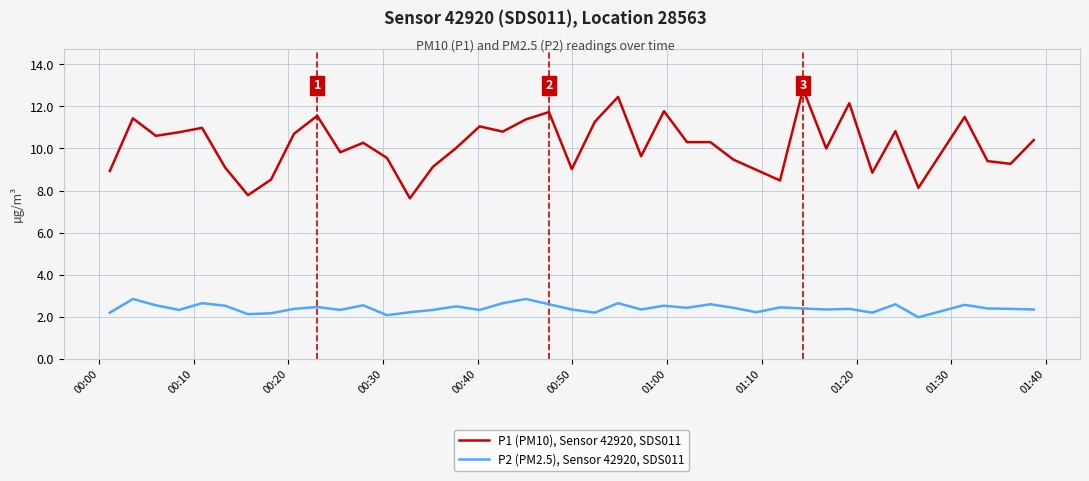

What is the greatest value displayed?

12.8